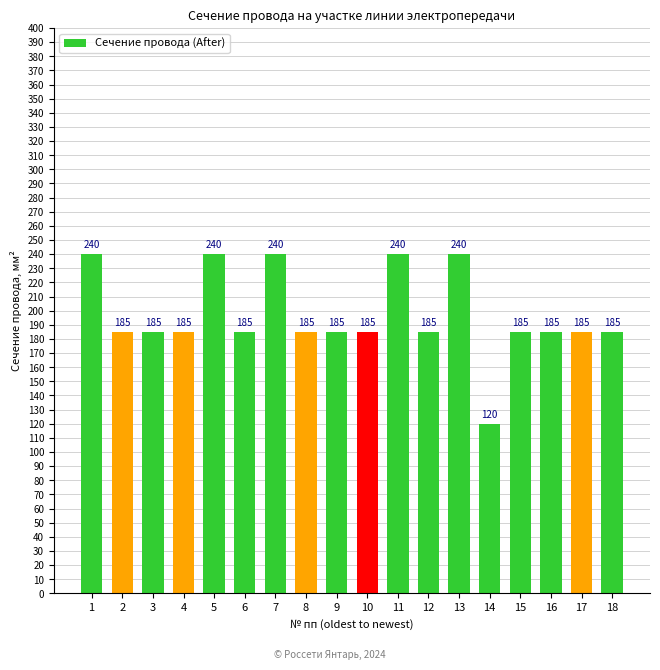

What is the change in value from 7 to 12?

-55